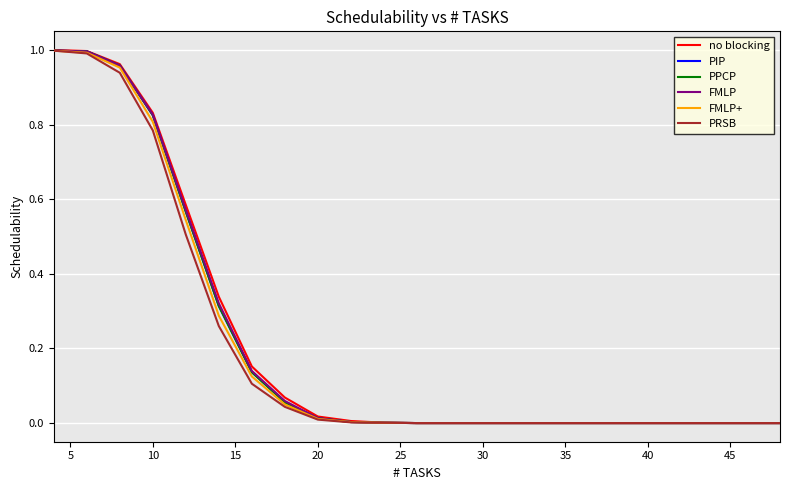

Which series has the widest spread of values?

no blocking